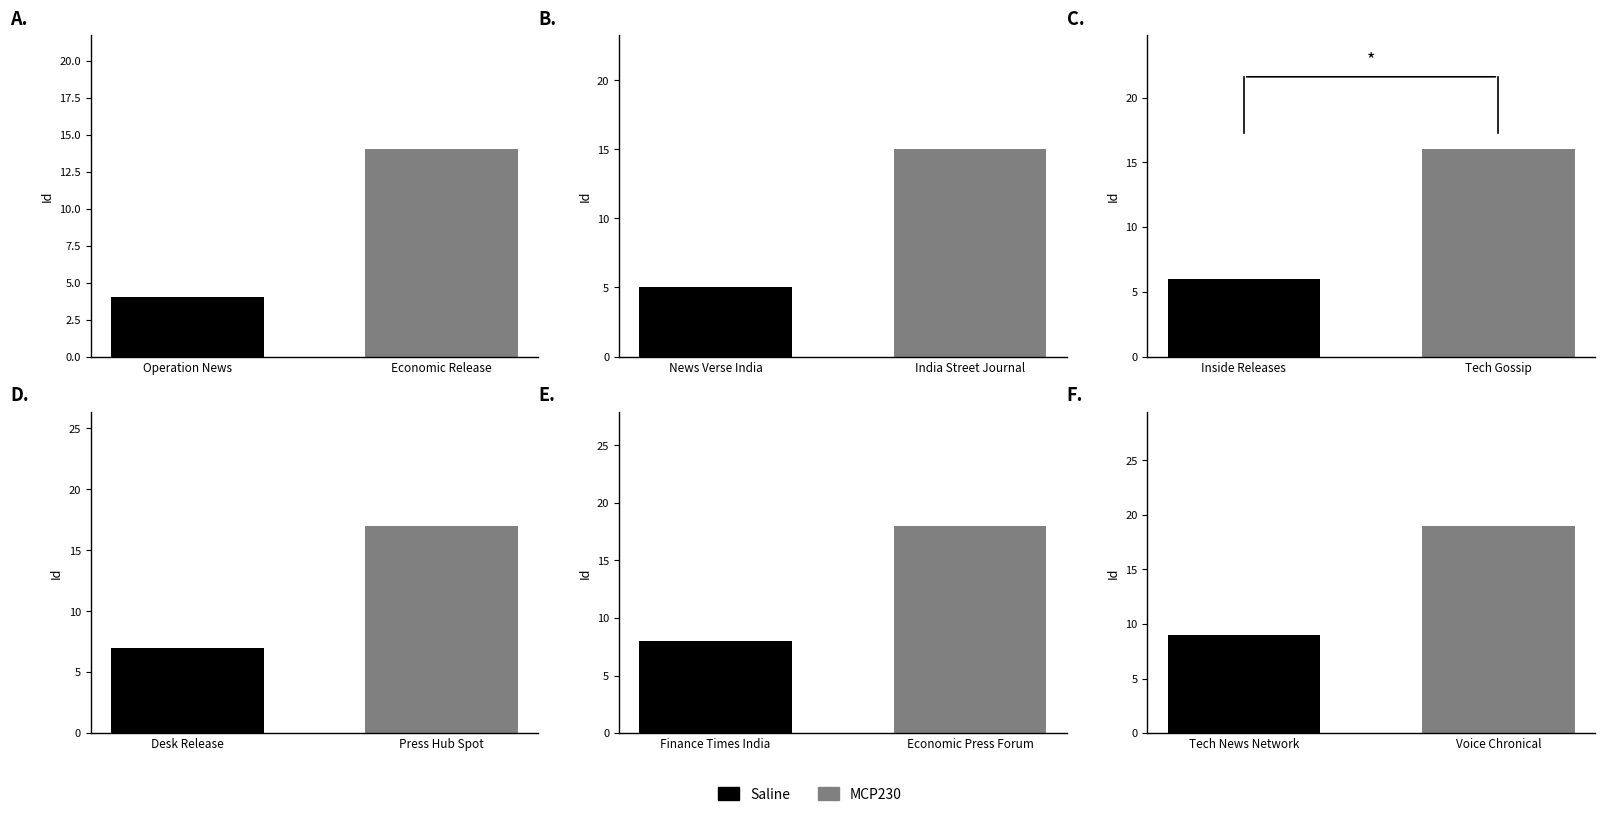

Does the chart contain any negative values?

No